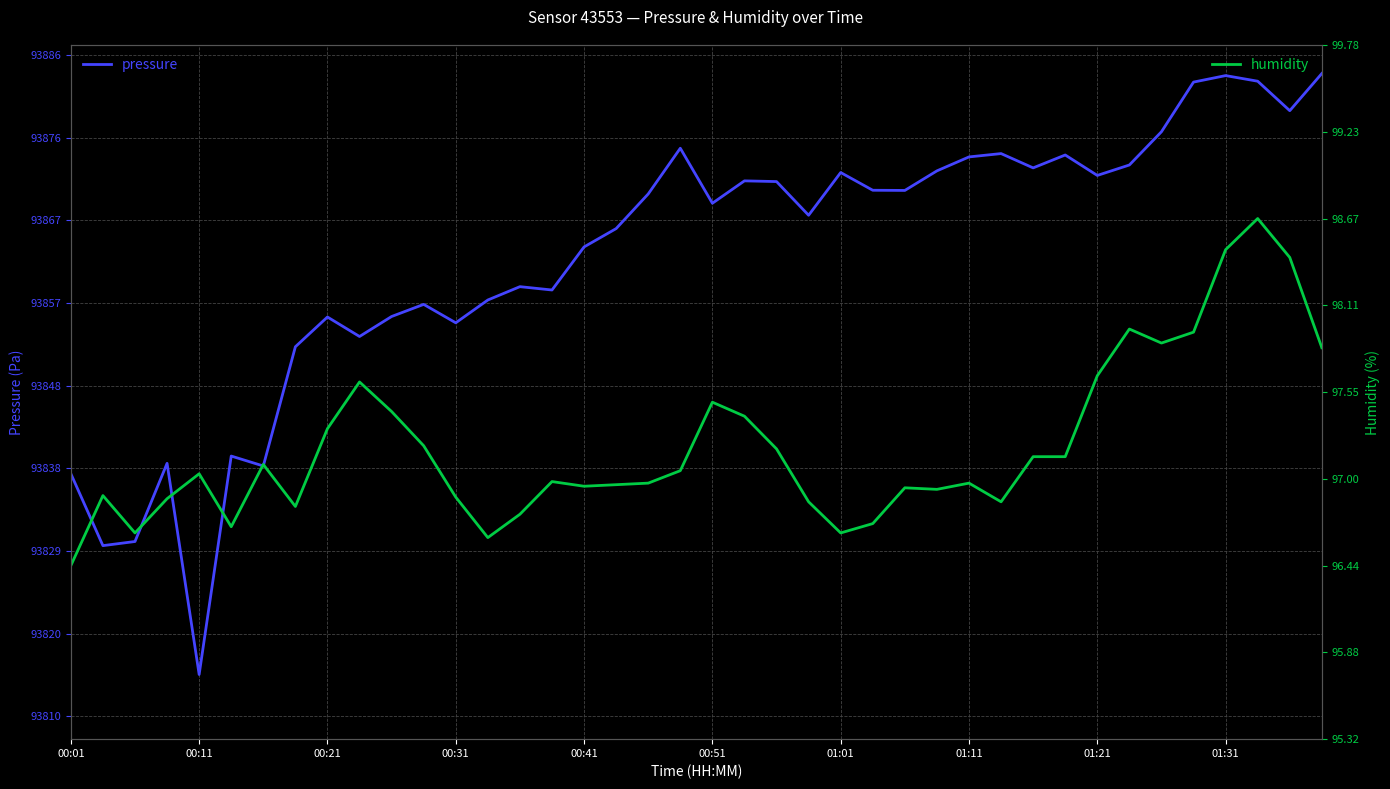

Where is humidity nearest to the value 97?

15